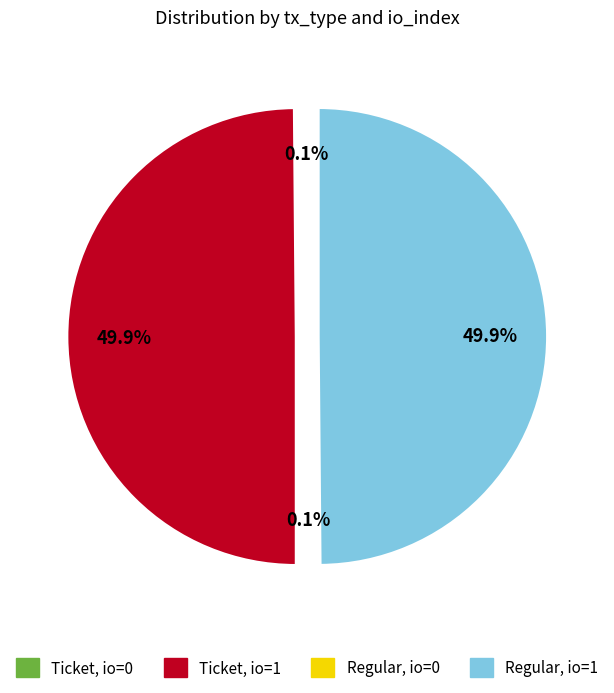

Which category has the biggest portion of the pie?

Ticket (io_index=1)